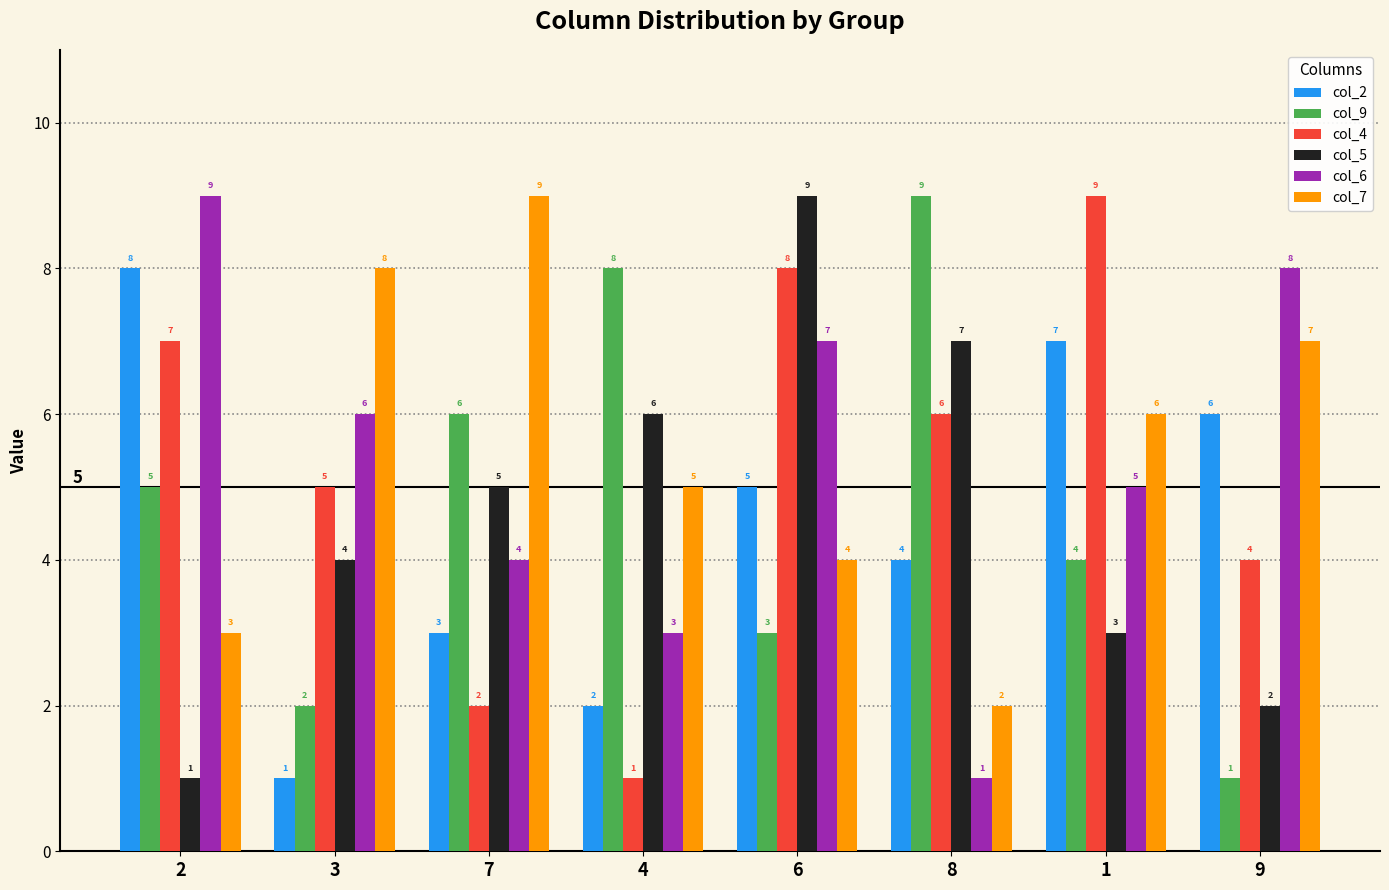

At which label does col_7 reach its peak?

7